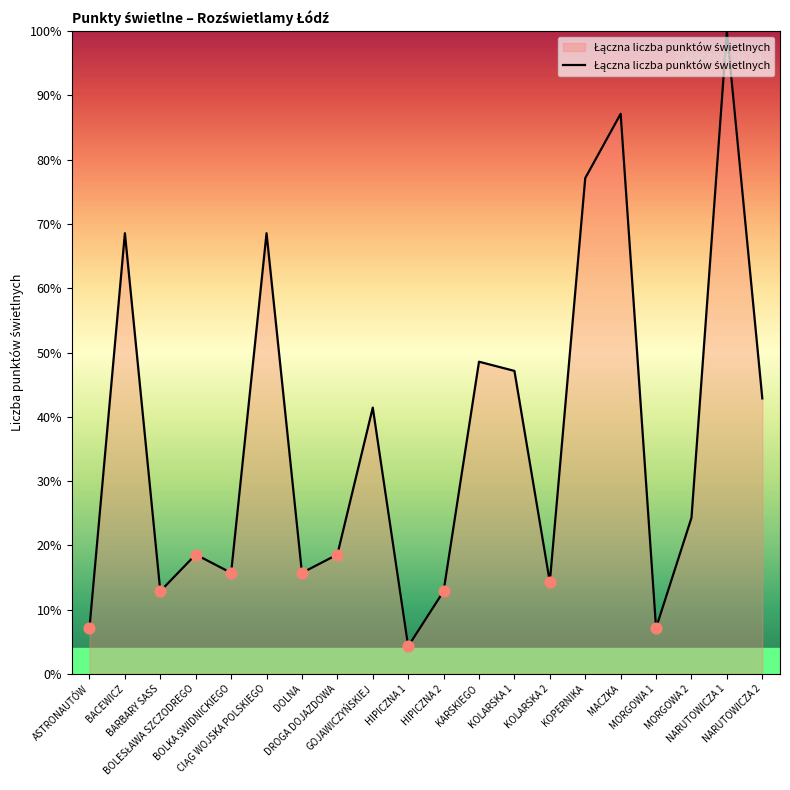

What is the change in value from DROGA DOJAZDOWA to MORGOWA 2?

+5.7